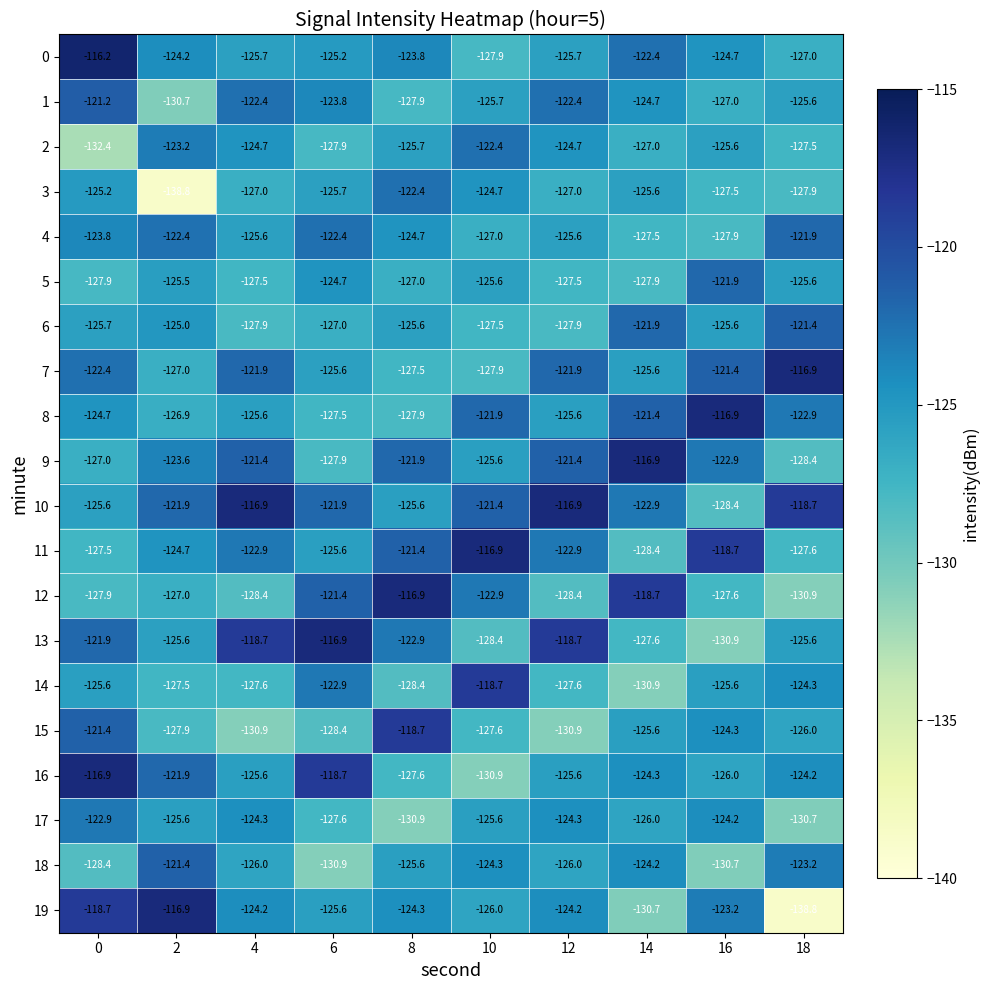

What value does the 5 series have at 6?

-124.7